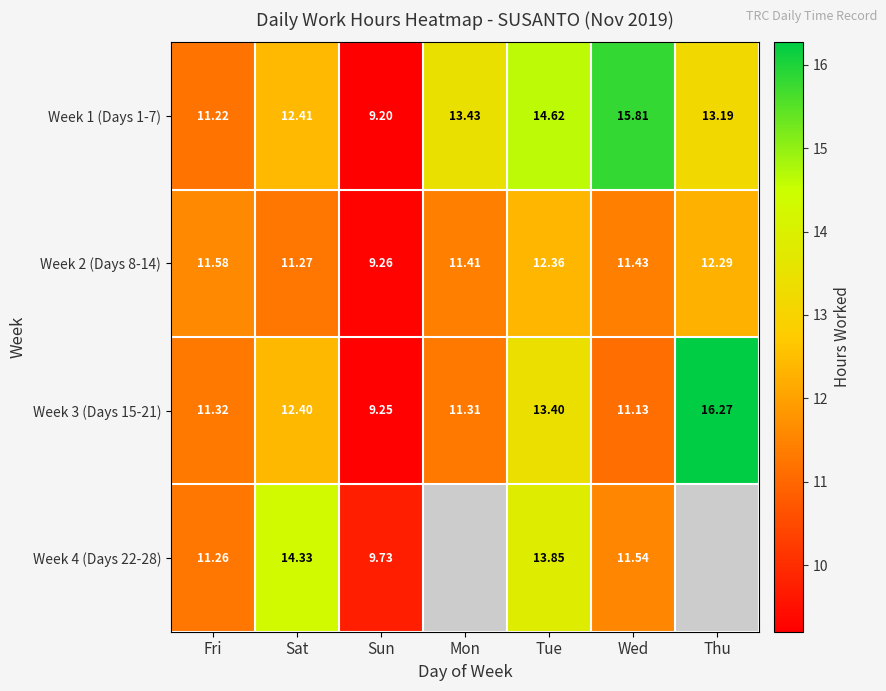

At which label is Week 2 (Days 8-14) closest to 10?

Sun